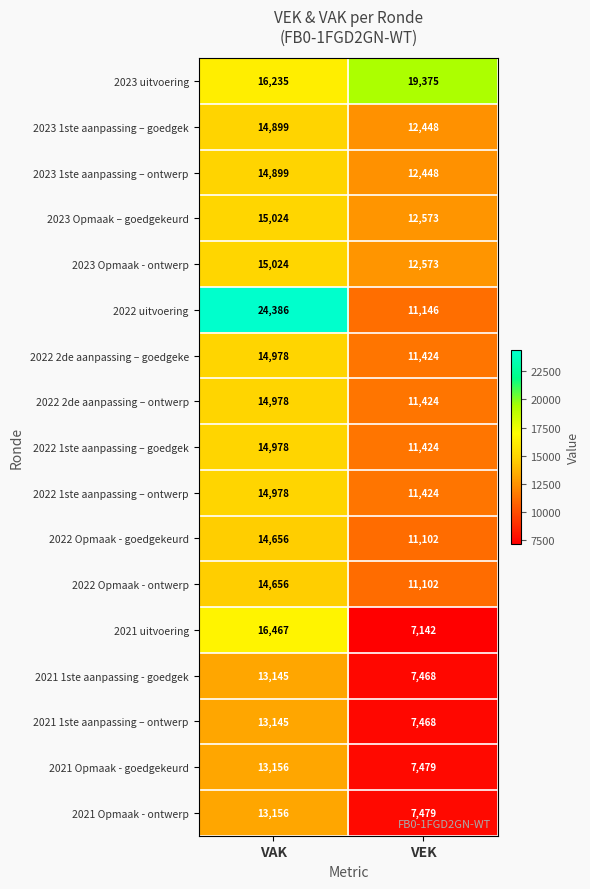

List the labels in order of 2023 1ste aanpassing – ontwerp value, largest first.

VAK, VEK